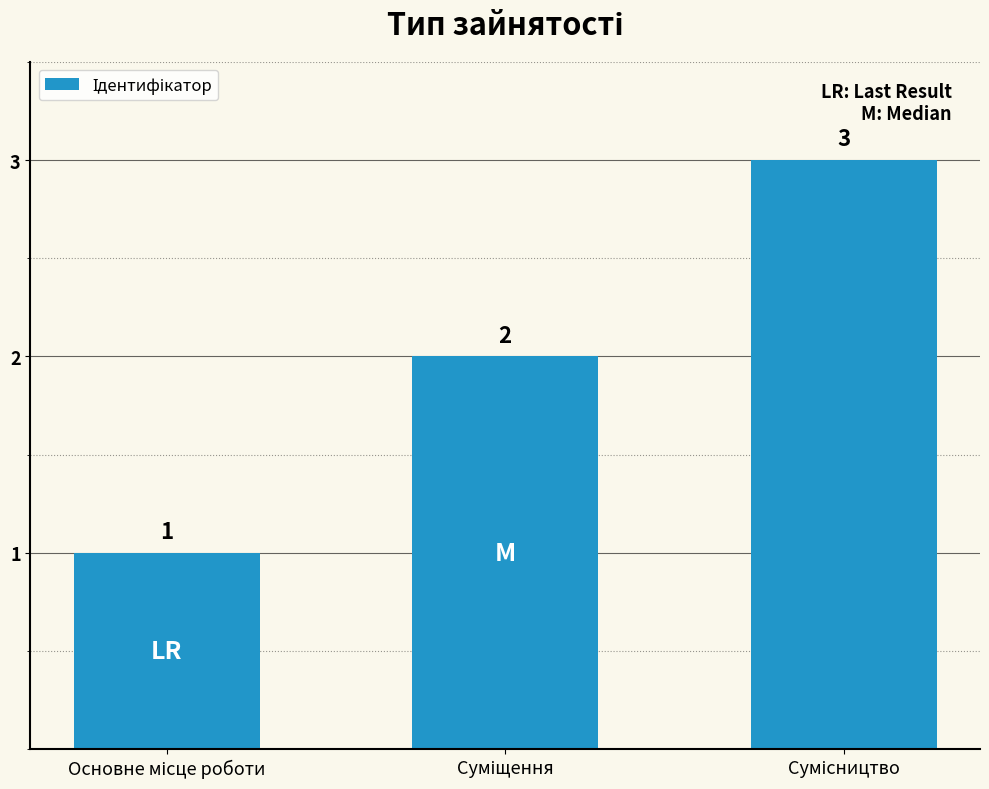

What is the value of the 1st bar from the left?

1